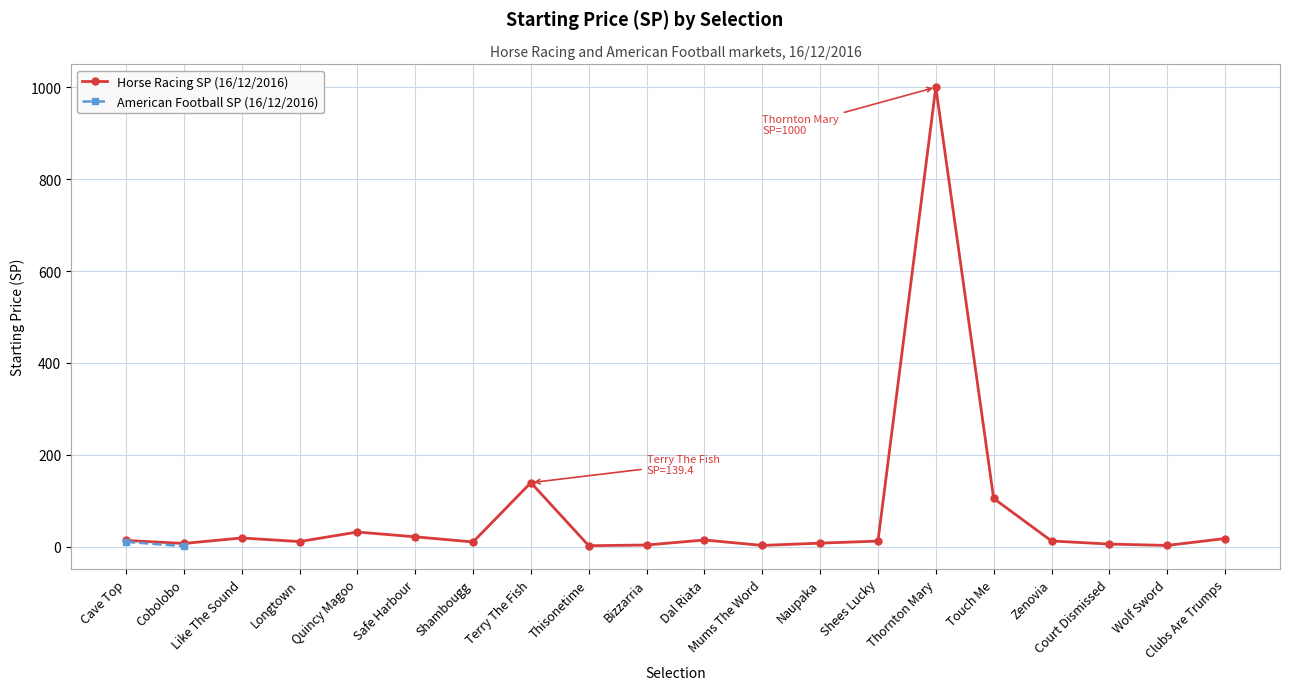

What is the difference between the maximum and minimum values?

997.8